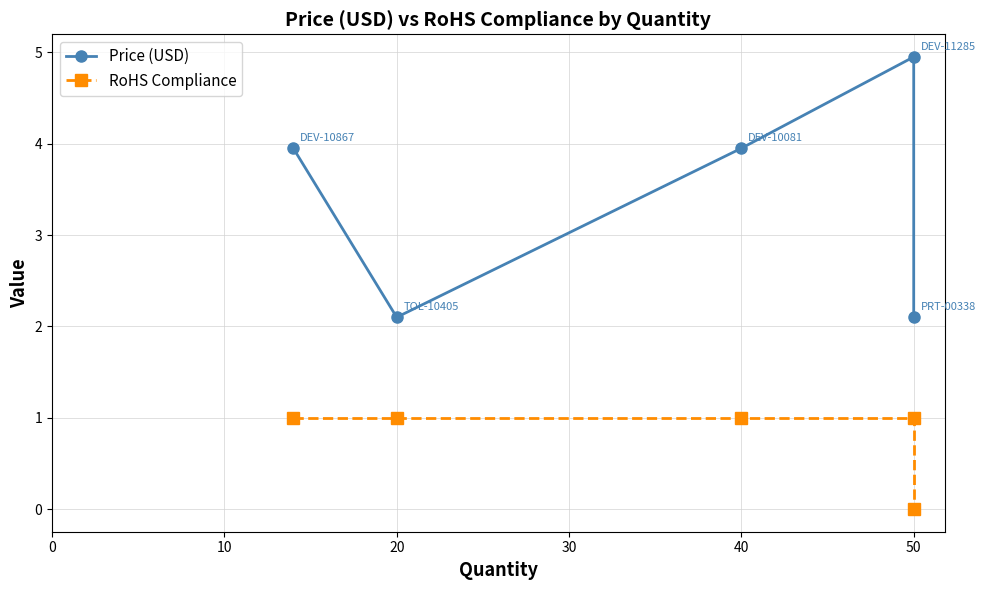

Does the chart display data point markers on the line(s)?

Yes